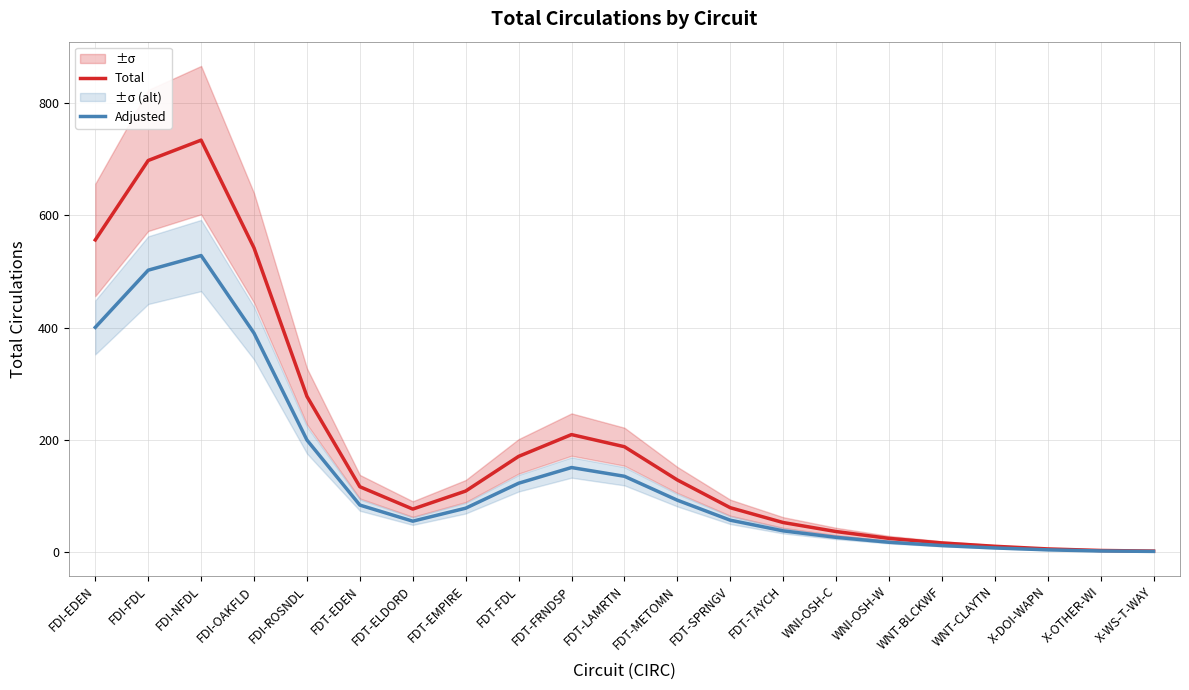

Count the number of categories in the chart.

21